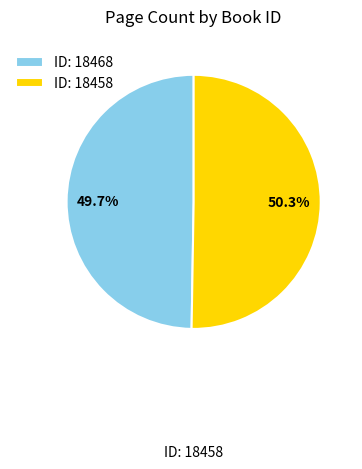

Does ID: 18458 represent more than half of the total?

Yes